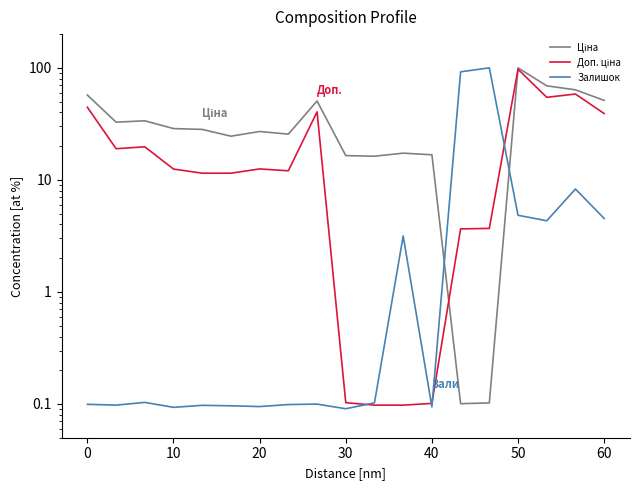

What is the sum of all Доп. ціна values?

440.7